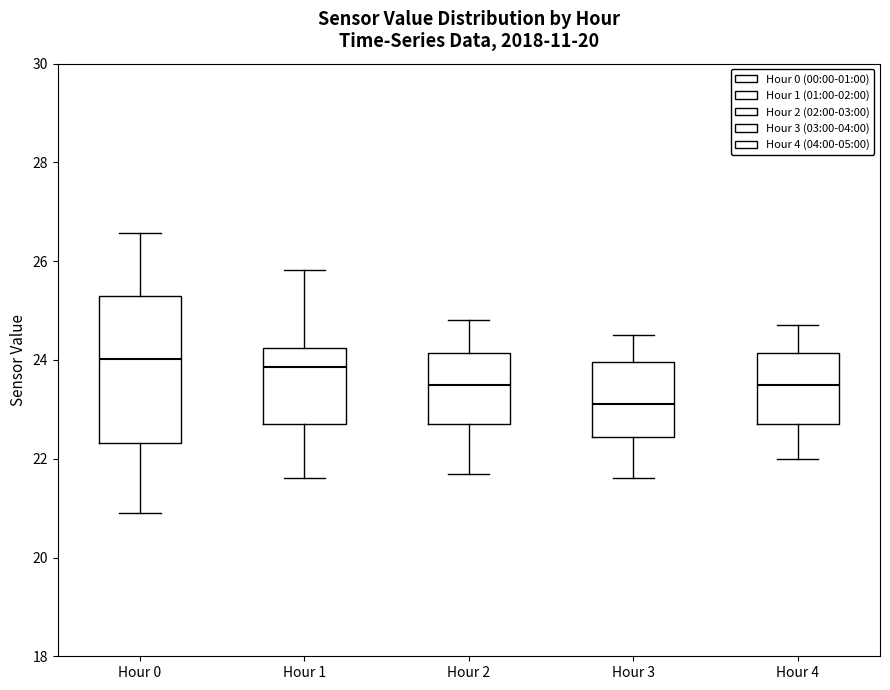

Which box is the tallest, from its lower edge to its upper edge?

Hour 0